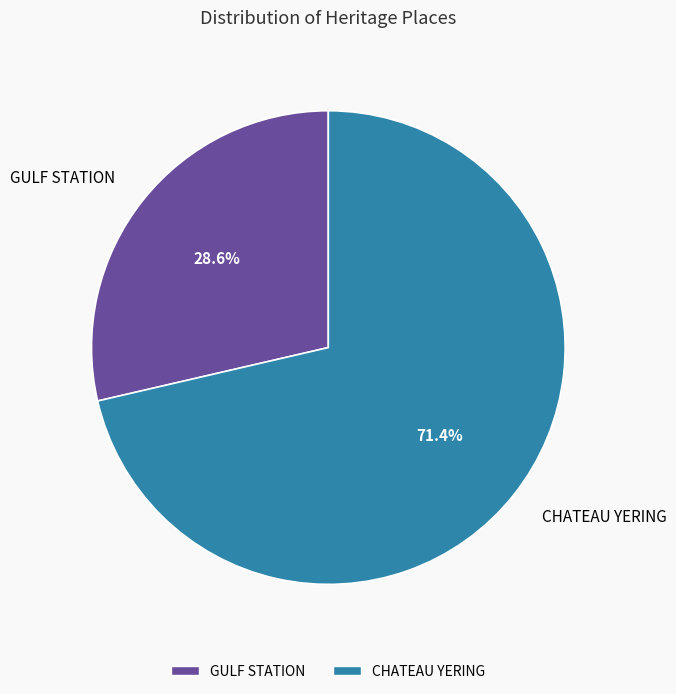

To the nearest percent, what percentage of the pie is CHATEAU YERING?

71%